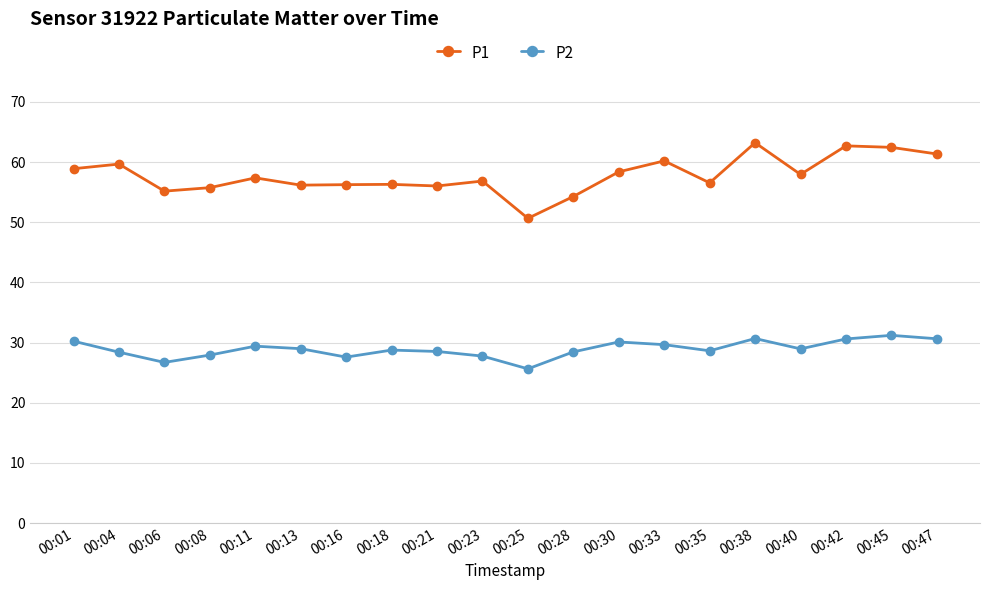

True or false: P2 and P1 intersect in this chart.

False